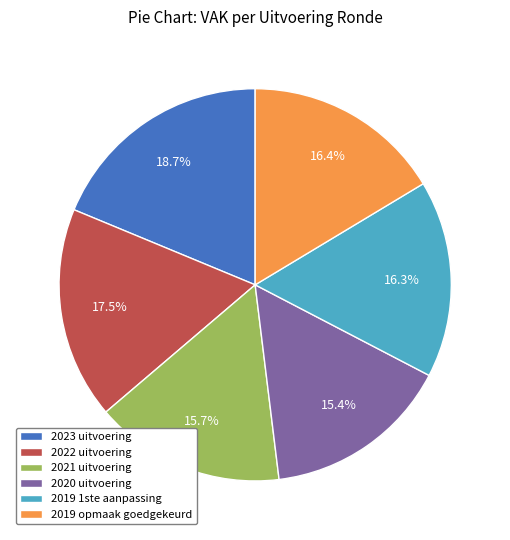

How many slices are in this pie chart?

6